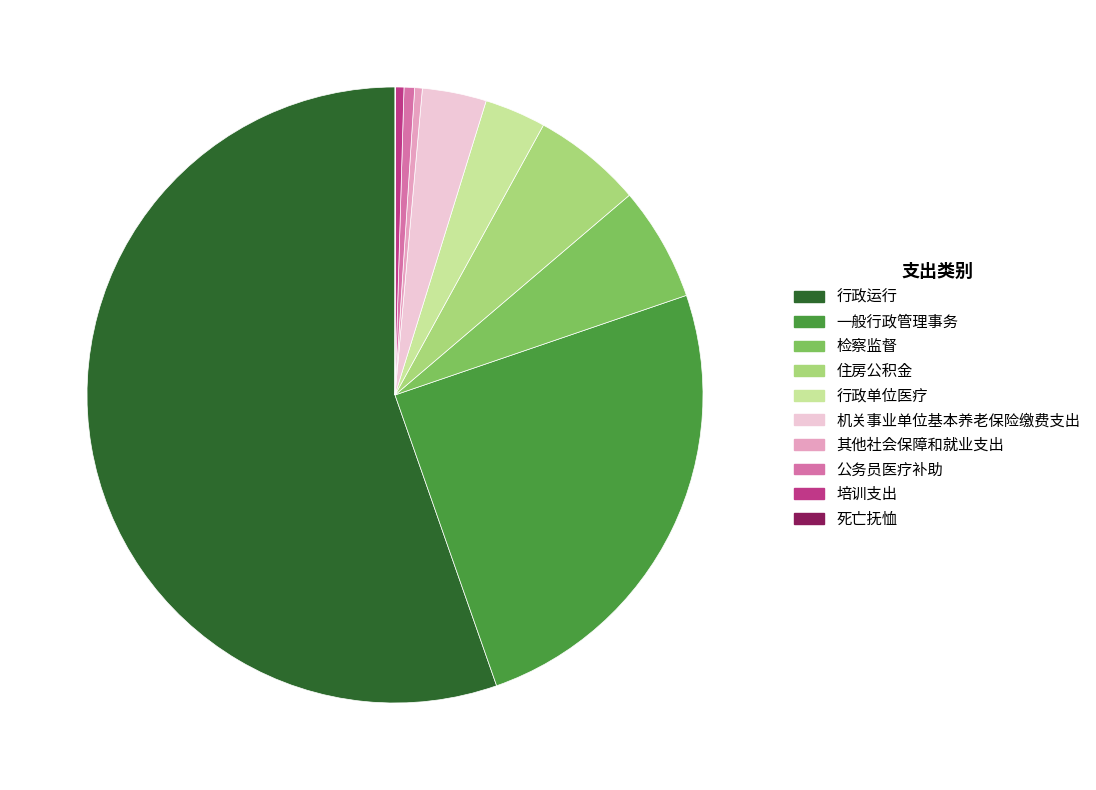

Which category has the biggest portion of the pie?

行政运行